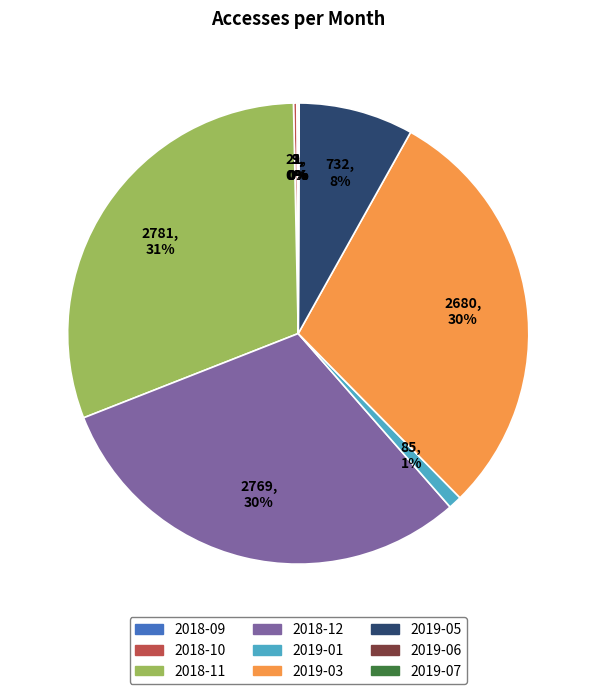

Does any single category account for the majority?

No